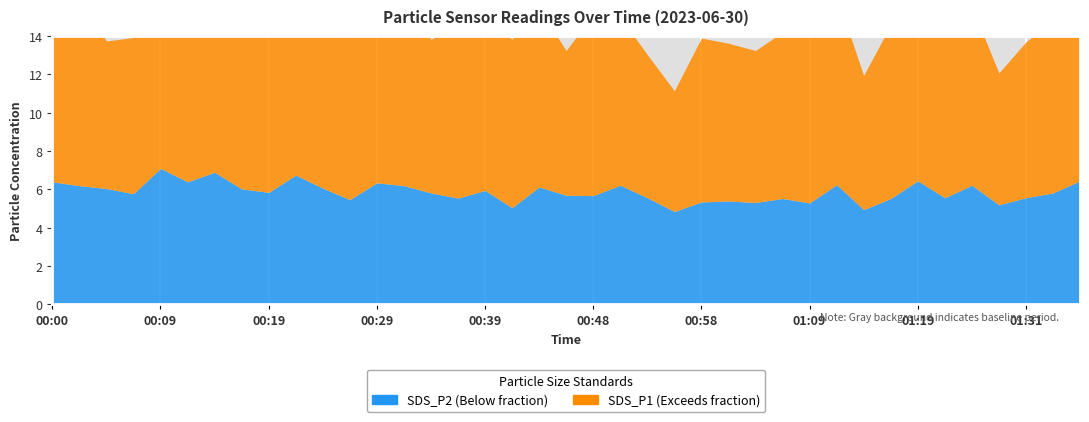

The value of SDS_P2 at 00:34 is 5.8. True or false?

True